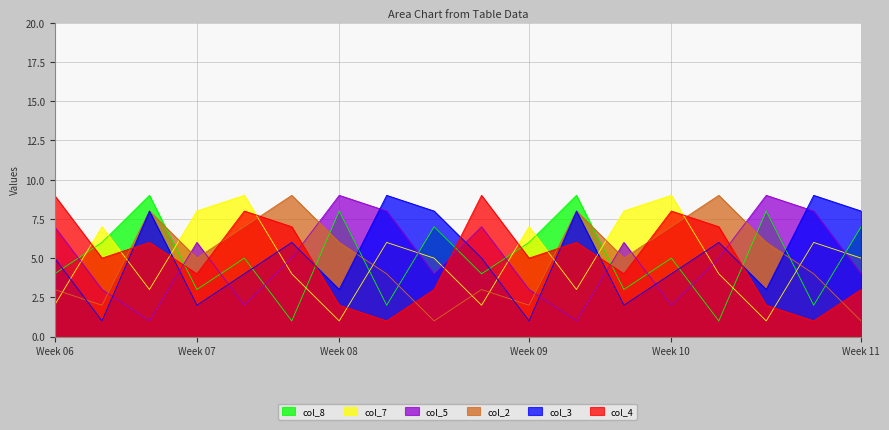

How many interior local peaks does the col_8 series have?

7